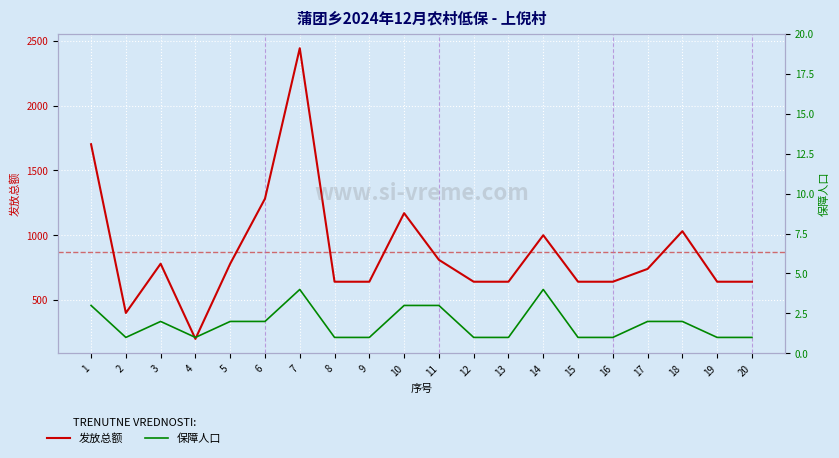

What is the difference between the 保障人口 values at 10 and 12?

2